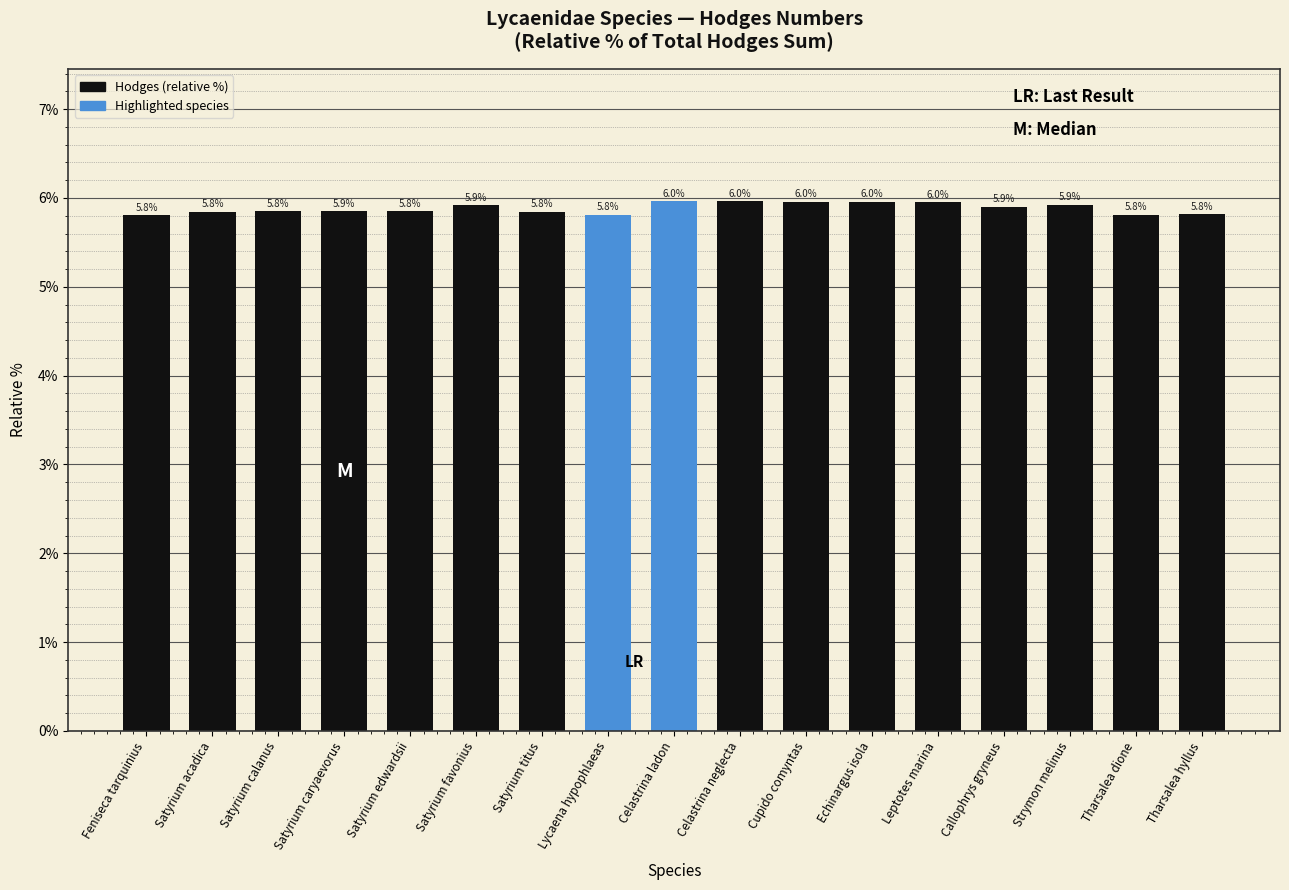

The chart shows a value of 8.8 at Lycaena hypophlaeas. True or false?

False